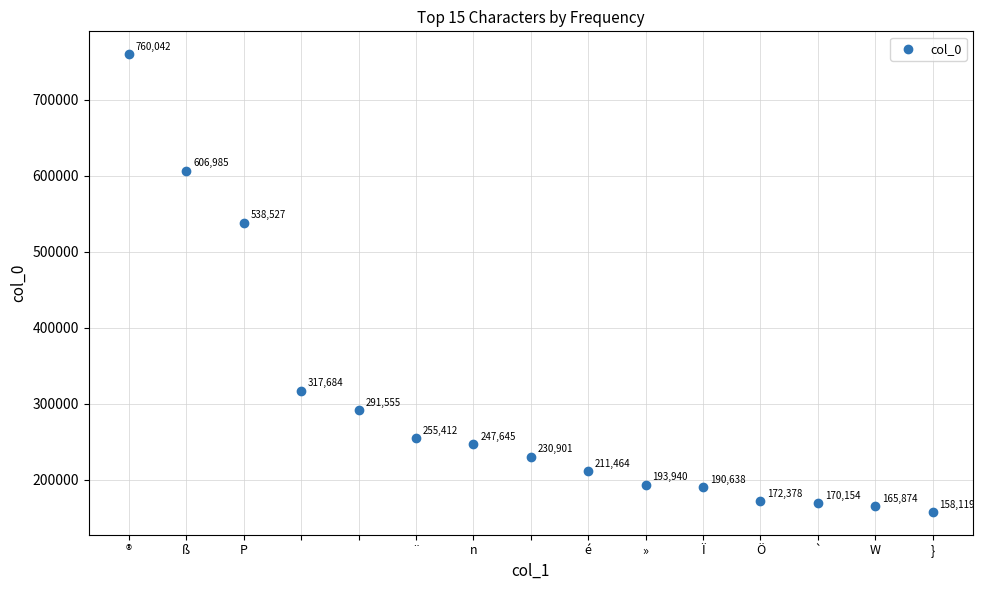

What Y value in the scatter plot is closest to 459080?

538527